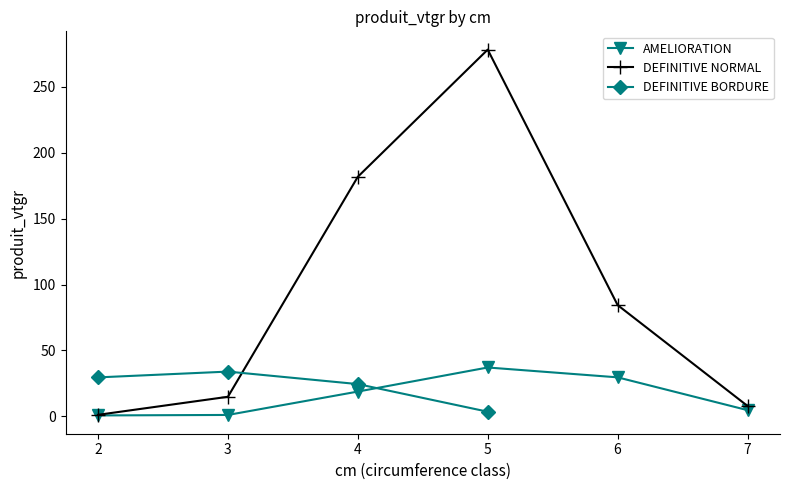

At which category does the chart reach its minimum across all series?

2